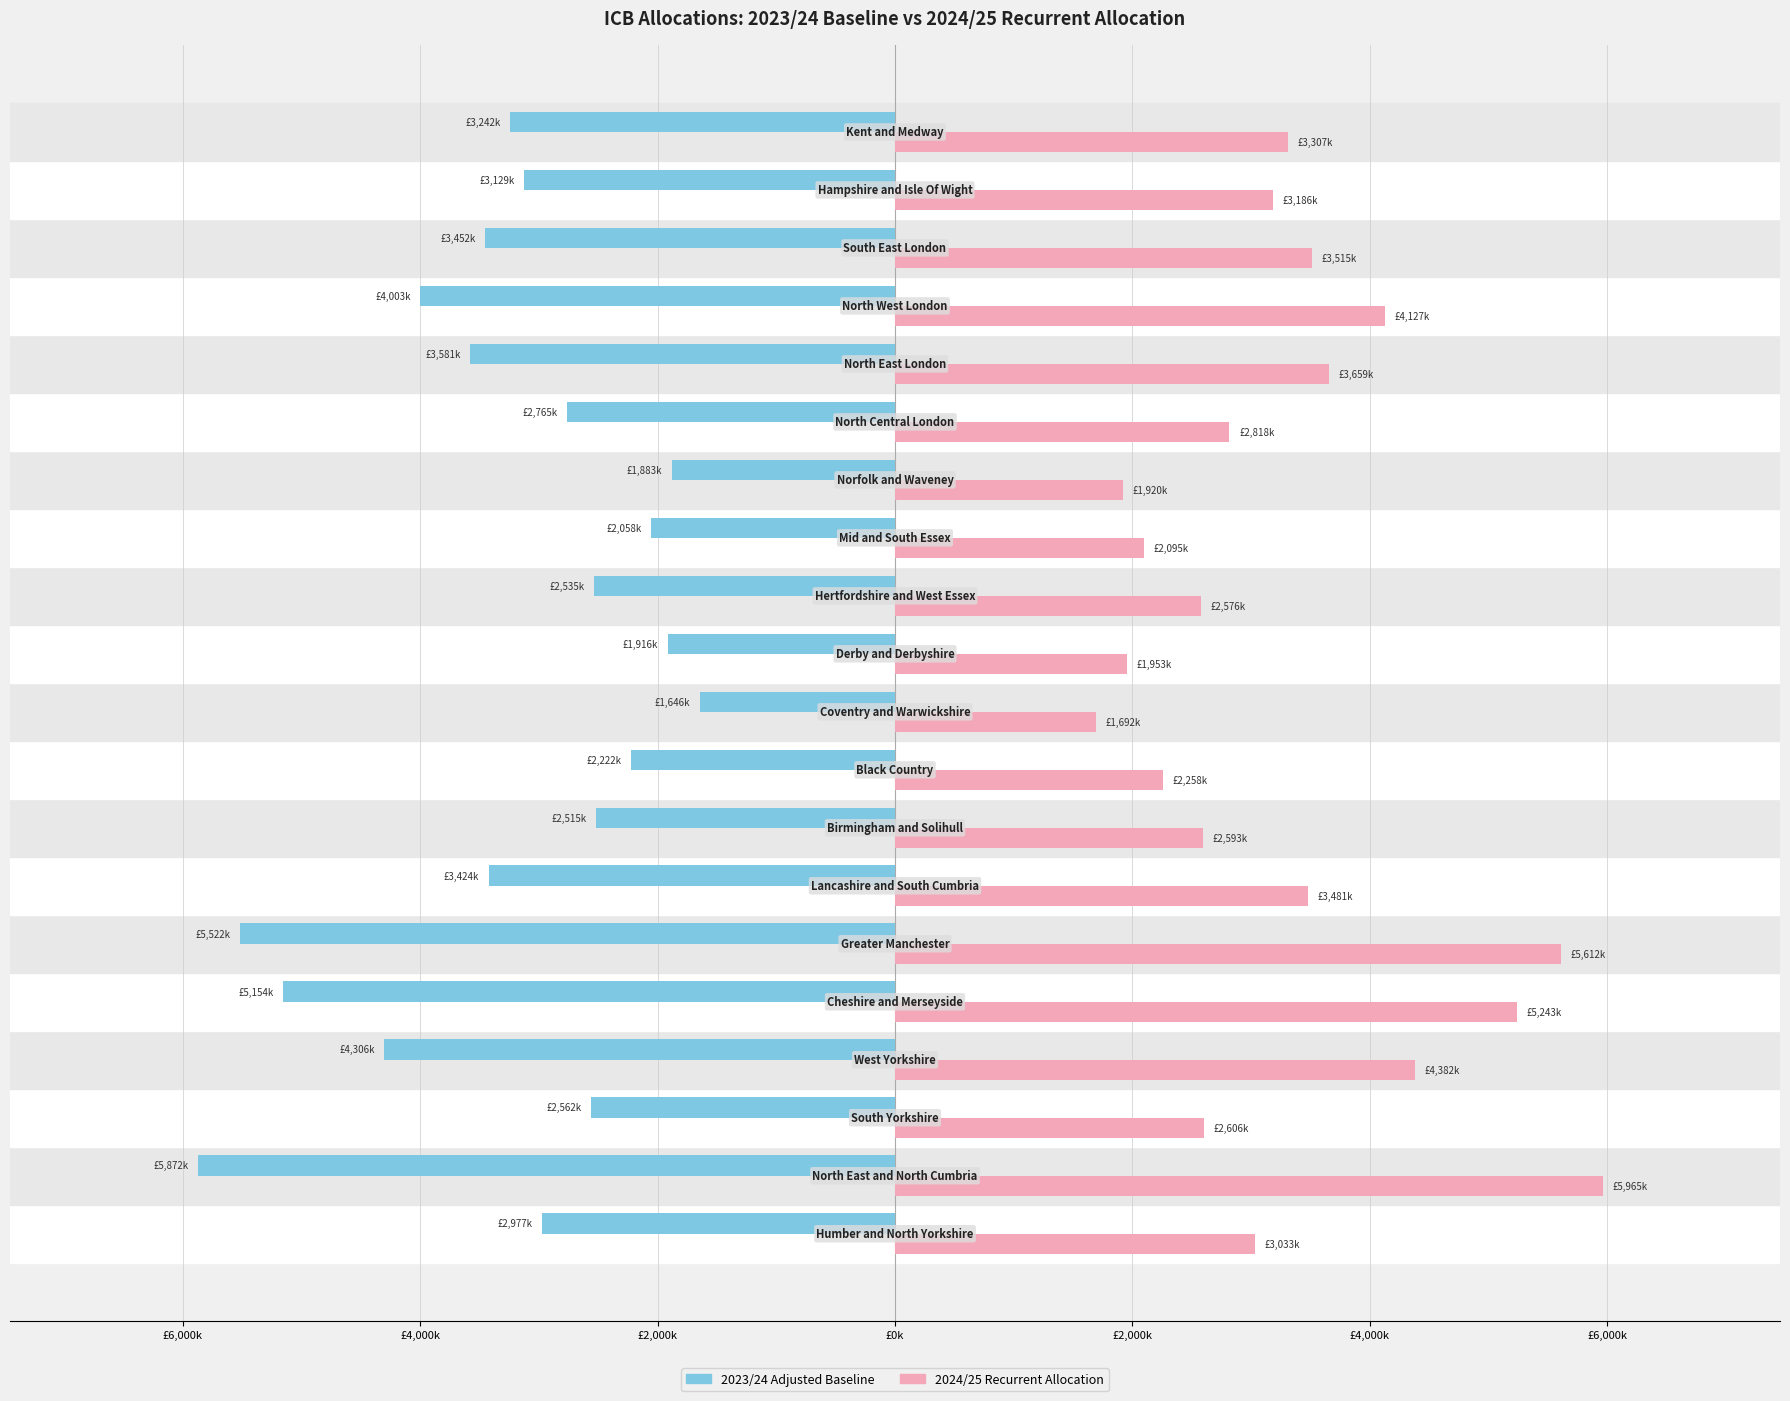

What are all the series names shown in the legend?

2023/24 Adjusted Baseline, 2024/25 Recurrent Allocation